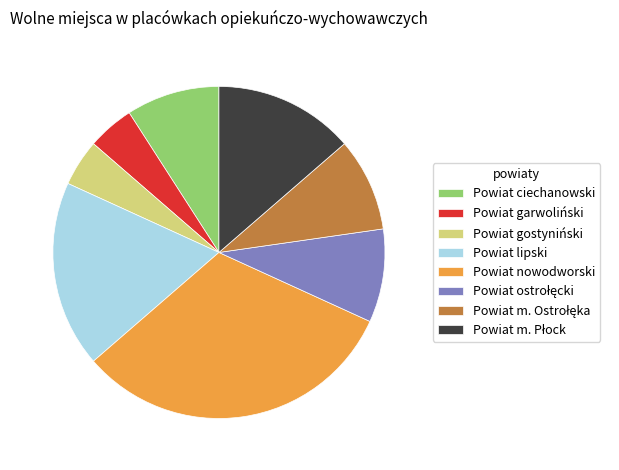

Do Powiat nowodworski and Powiat ciechanowski together represent more than half of the pie?

No